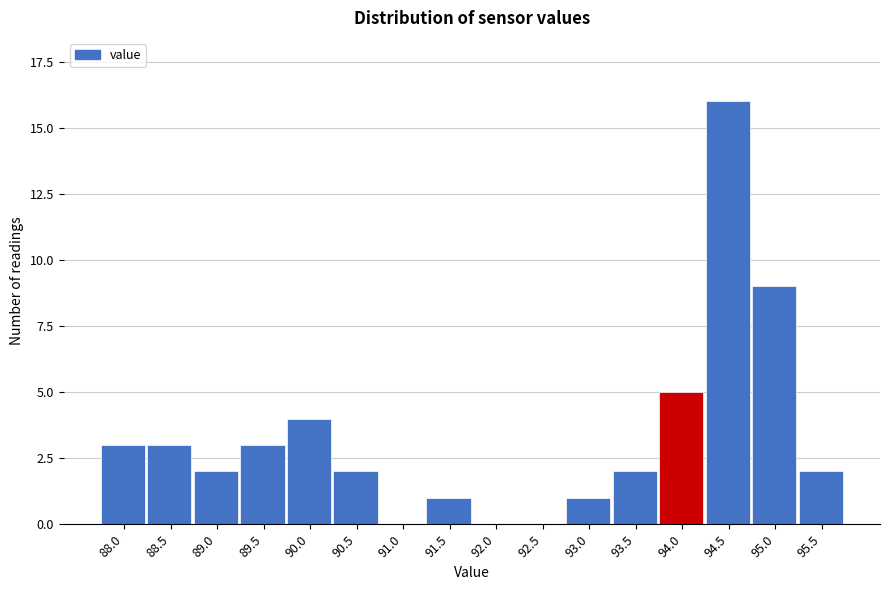

Reading left to right, transcribe all the data shown in this chart.

88.0=3	88.5=3	89.0=2	89.5=3	90.0=4	90.5=2	91.0=0	91.5=1	92.0=0	92.5=0	93.0=1	93.5=2	94.0=5	94.5=16	95.0=9	95.5=2